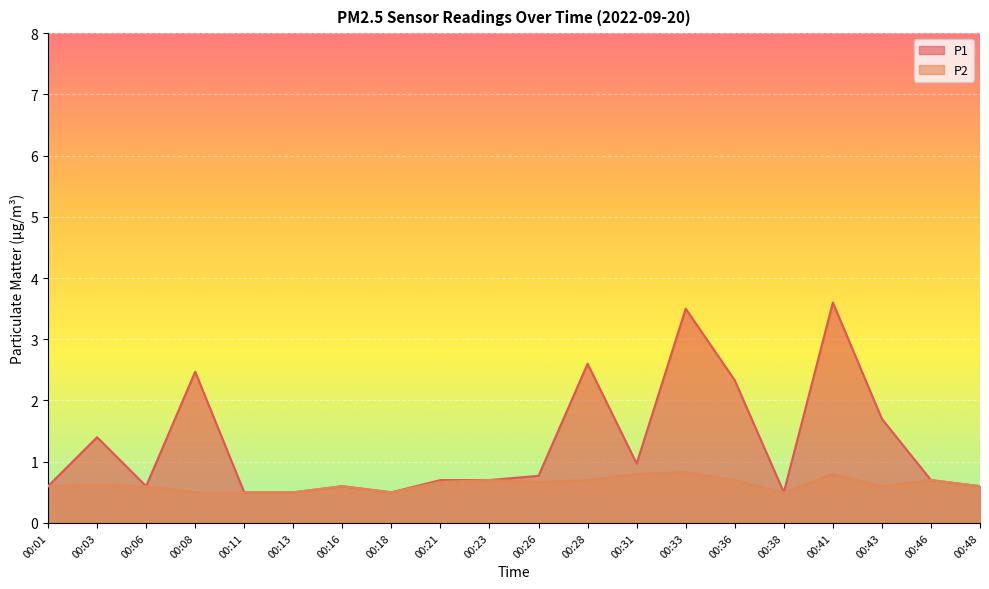

Reading left to right, transcribe all the data shown in this chart.

P1: 0.6	1.4	0.6	2.5	0.5	0.5	0.6	0.5	0.7	0.7	0.8	2.6	1.0	3.5	2.3	0.5	3.6	1.7	0.7	0.6
P2: 0.6	0.6	0.6	0.5	0.5	0.5	0.6	0.5	0.7	0.7	0.7	0.7	0.8	0.8	0.7	0.5	0.8	0.6	0.7	0.6